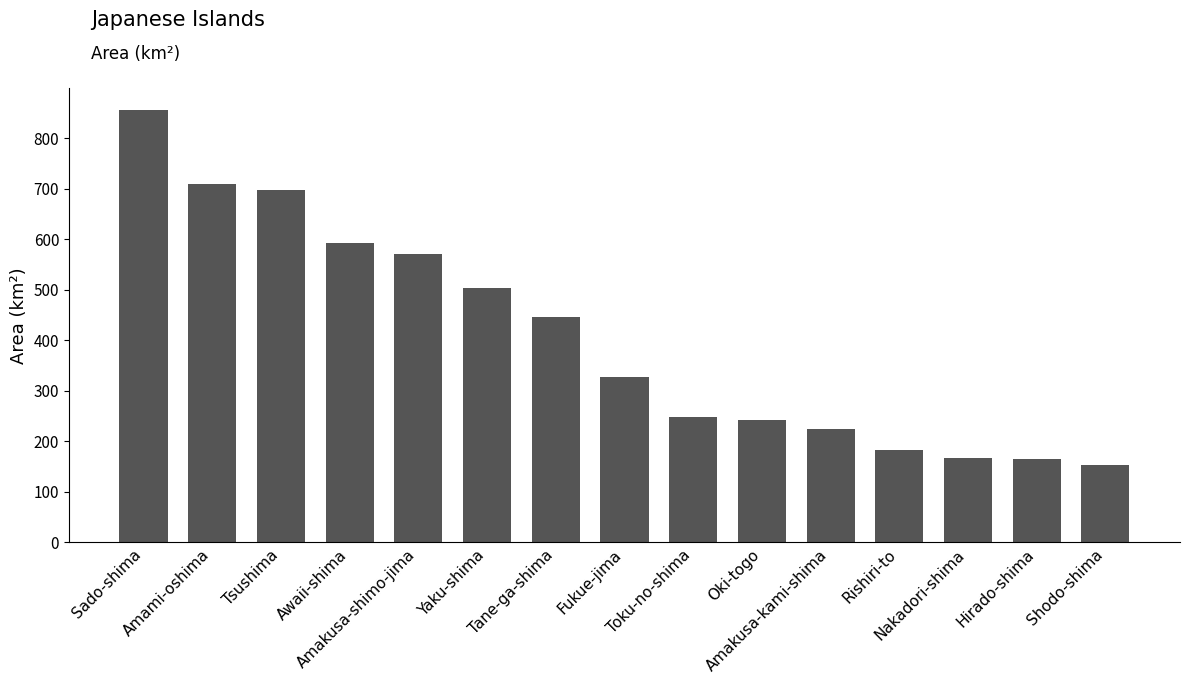

What is the value of the 2nd bar from the left?

709.3